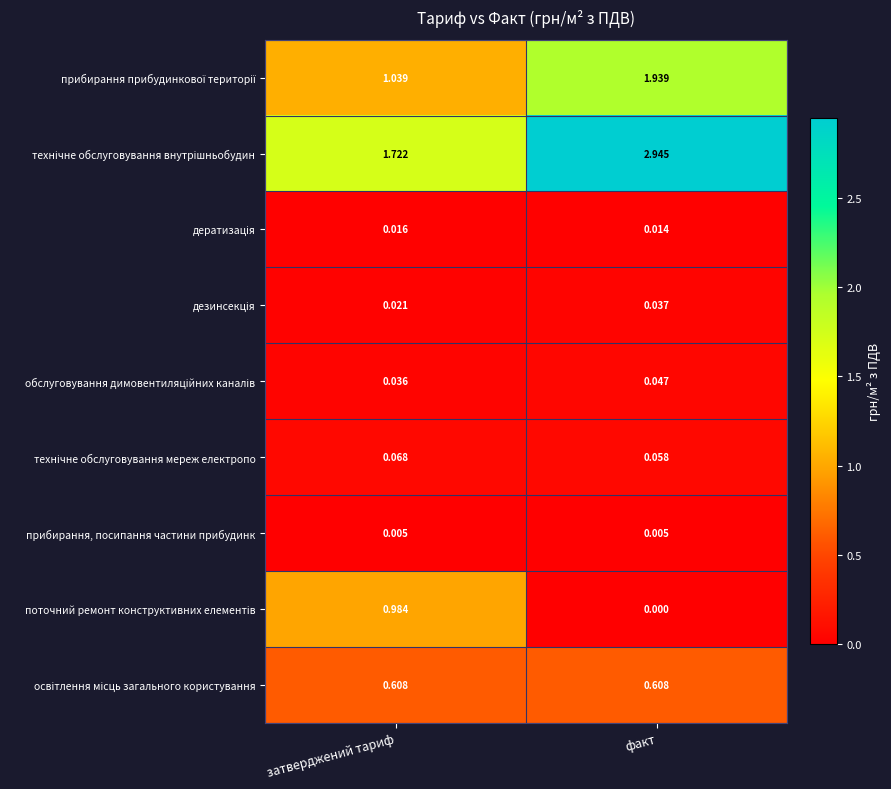

At which category is the sum across all series the highest?

факт